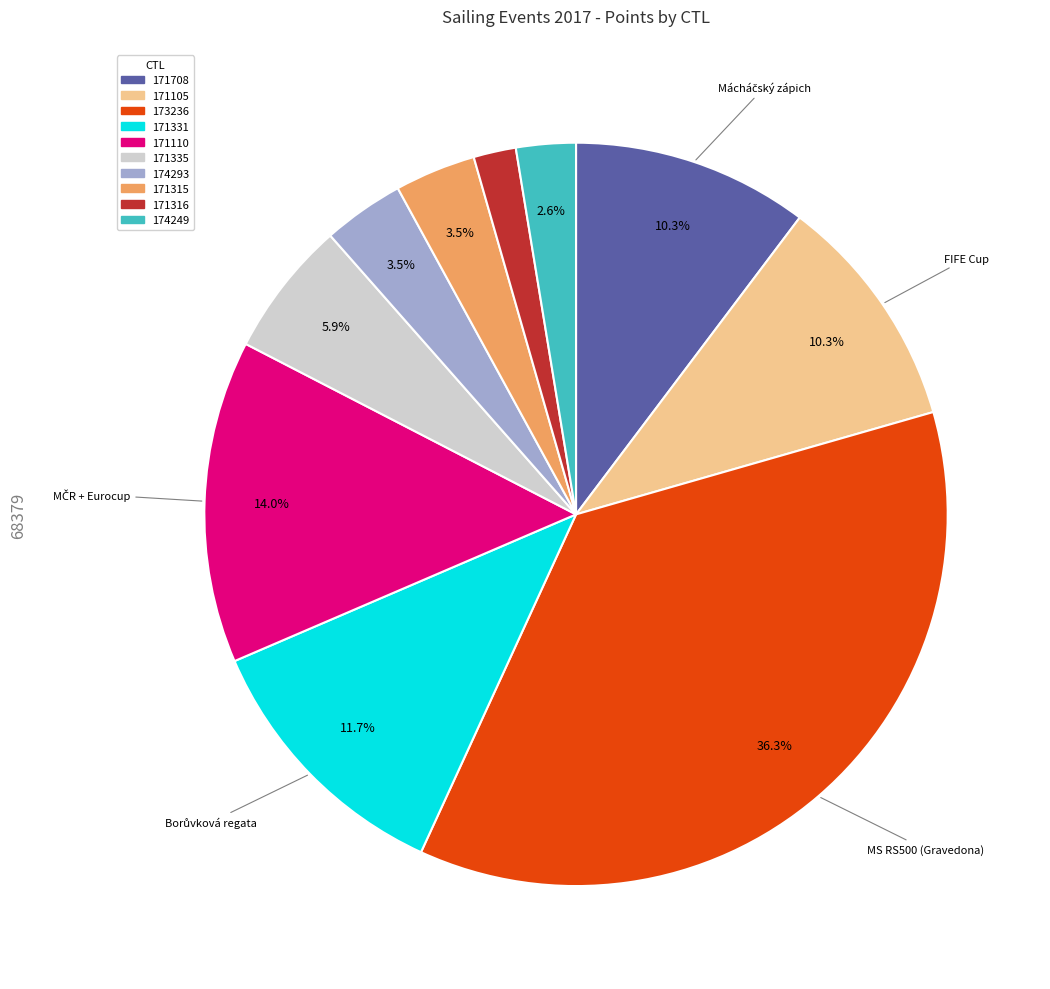

Does any single category account for the majority?

No